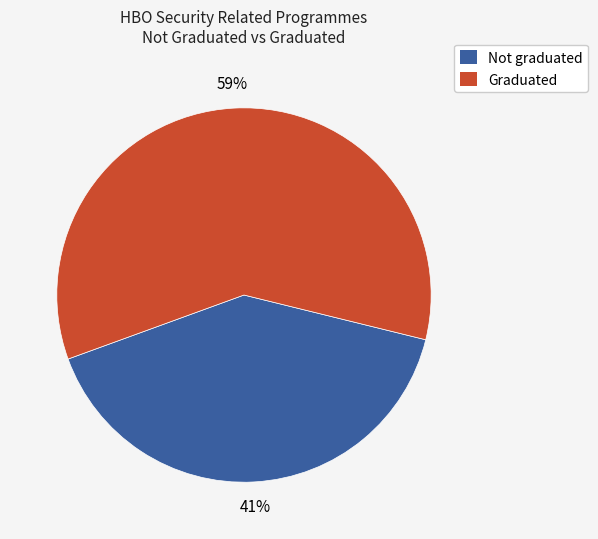

Between Graduated and Not graduated, which is larger?

Graduated